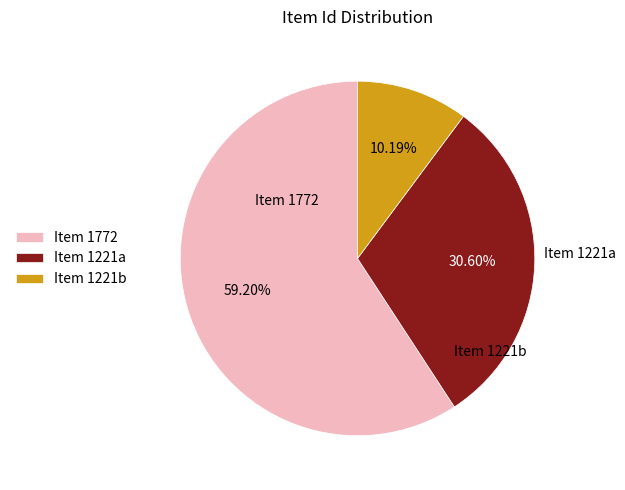

What is the largest slice in the pie chart?

Item 1772